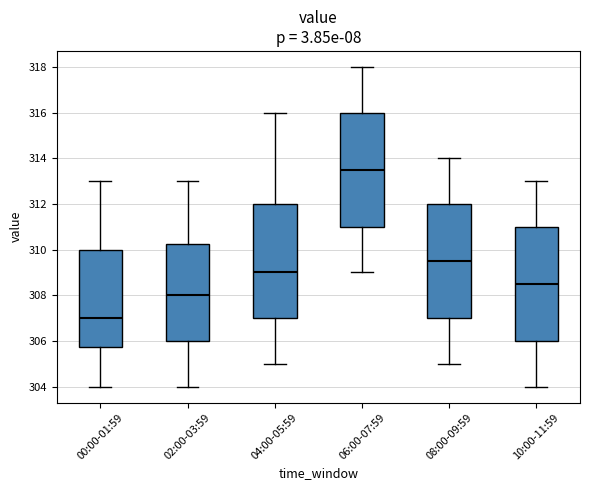

Which box's median line is the highest?

06:00-07:59